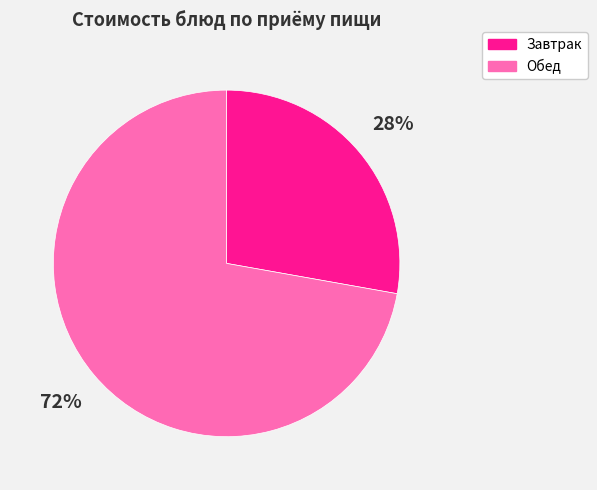

To the nearest percent, what is the average slice percentage?

50%